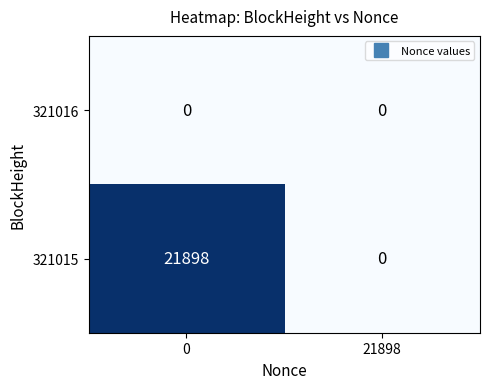

Rank the series by their maximum value, from highest to lowest.

321015, 321016